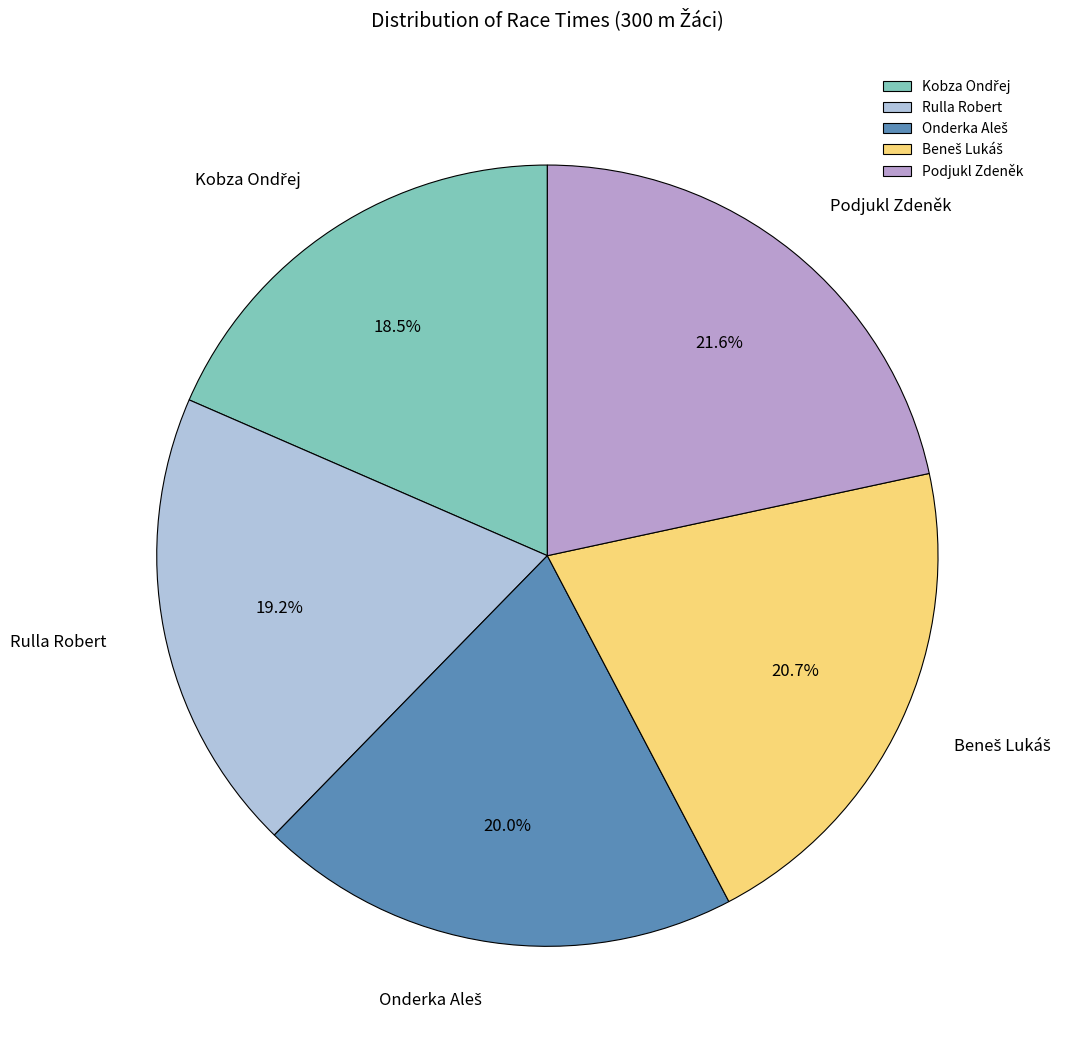

Is there any slice that represents more than half of the pie?

No